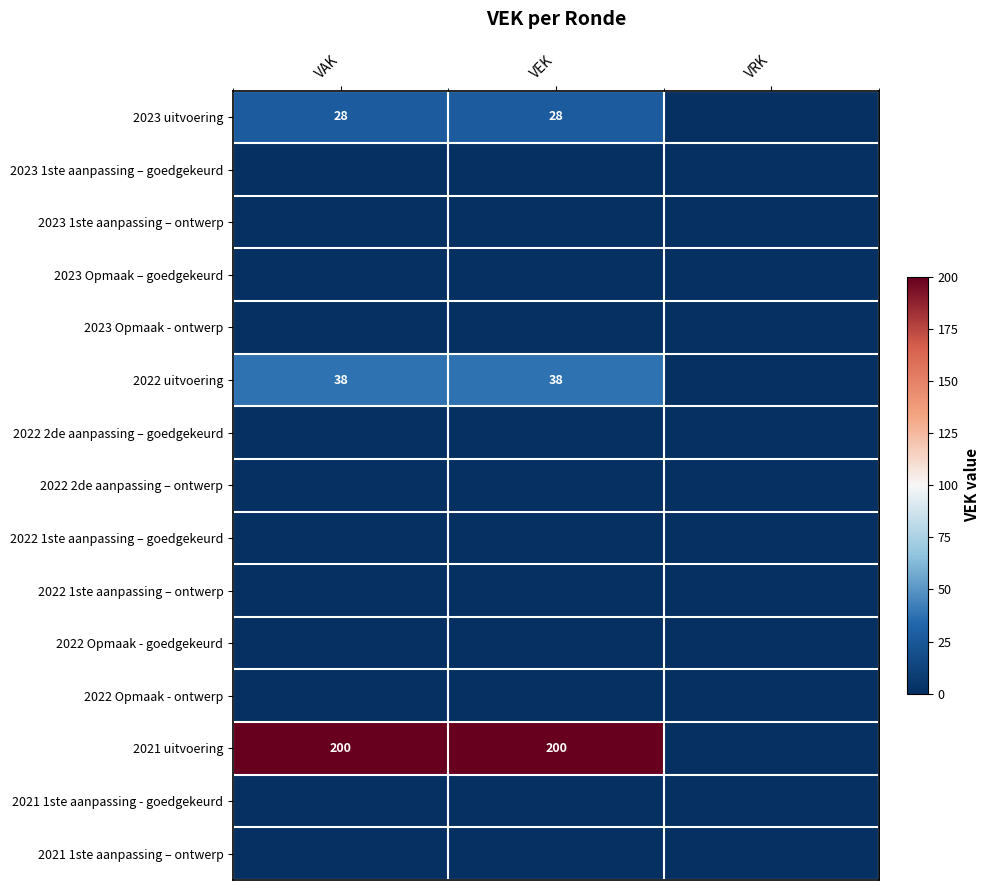

At how many categories does at least one series exceed 163?

2